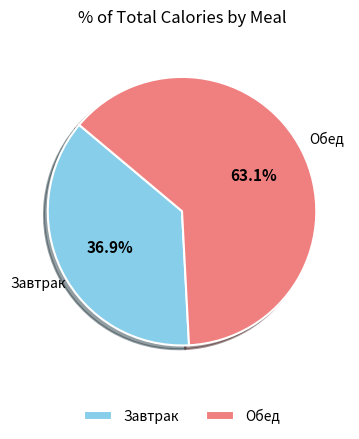

What percentage is NOT represented by Завтрак?

63.1%